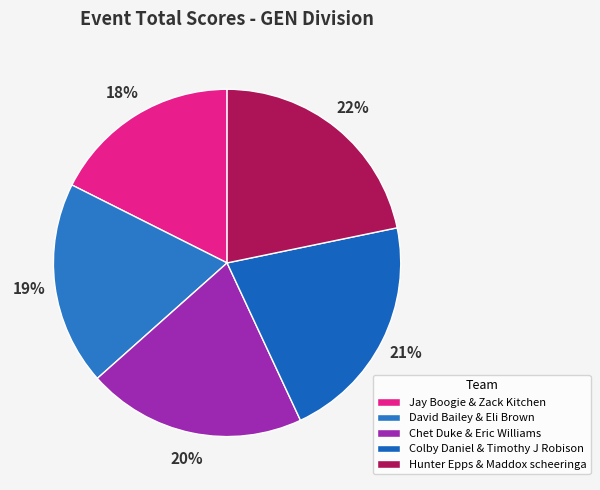

True or false: David Bailey & Eli Brown accounts for 8% of the total.

False